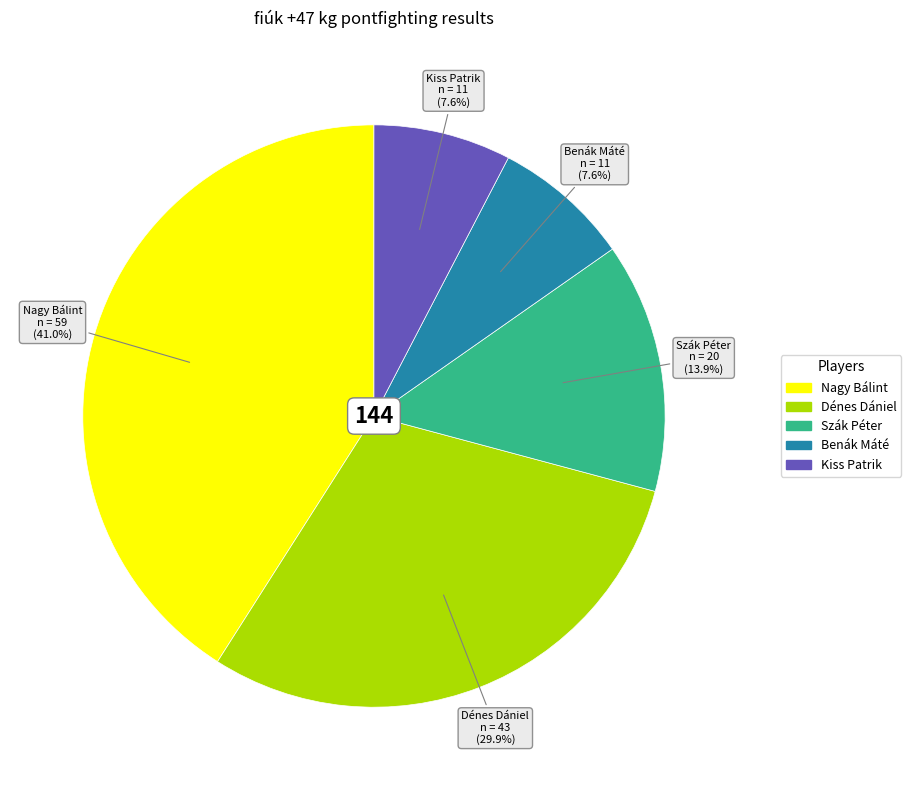

What is the largest slice in the pie chart?

Nagy Bálint